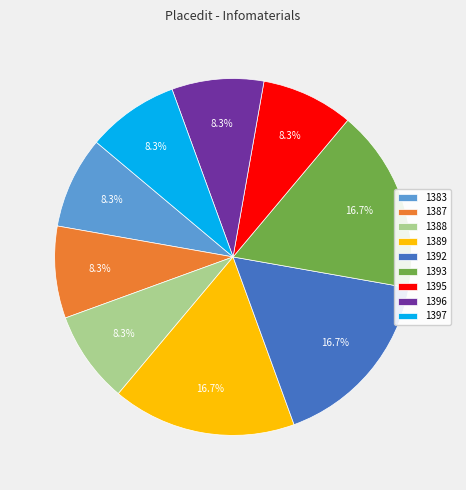

To the nearest percent, what is the difference between the largest and smallest slice percentages?

8%